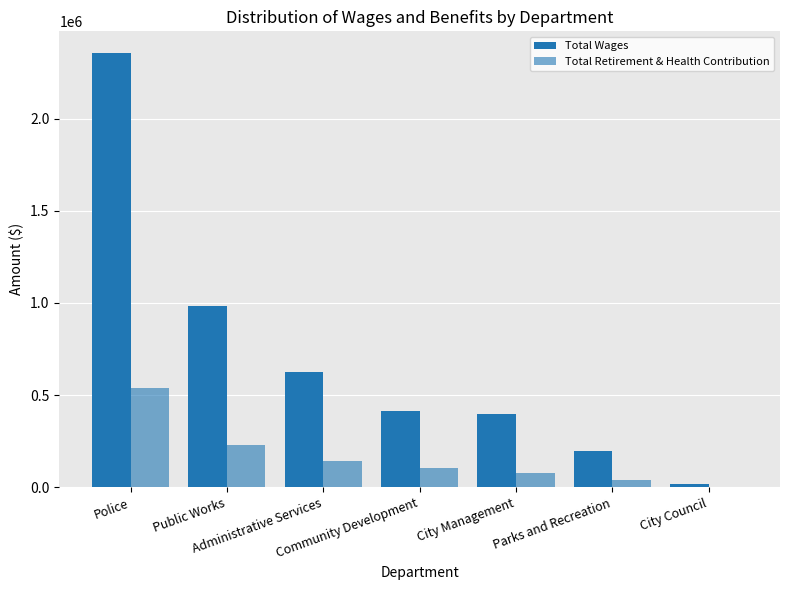

At which category is the sum across all series the highest?

Police